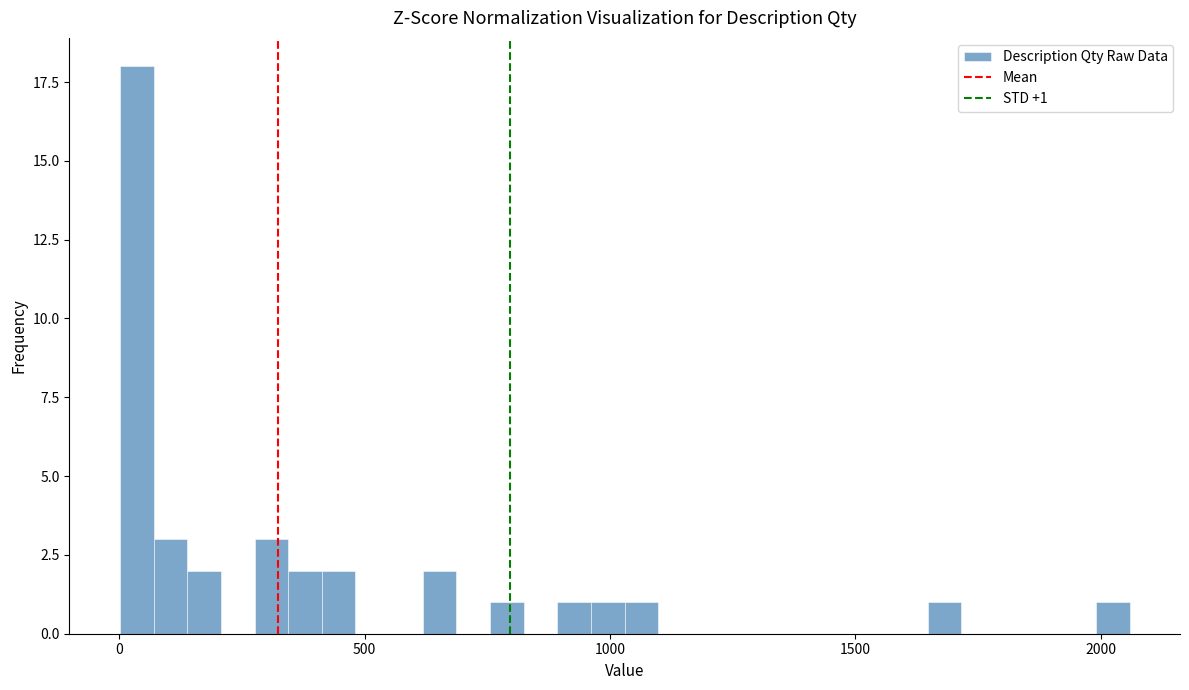

Read against the x-axis, roughly where is the centre of the tallest bar?

50